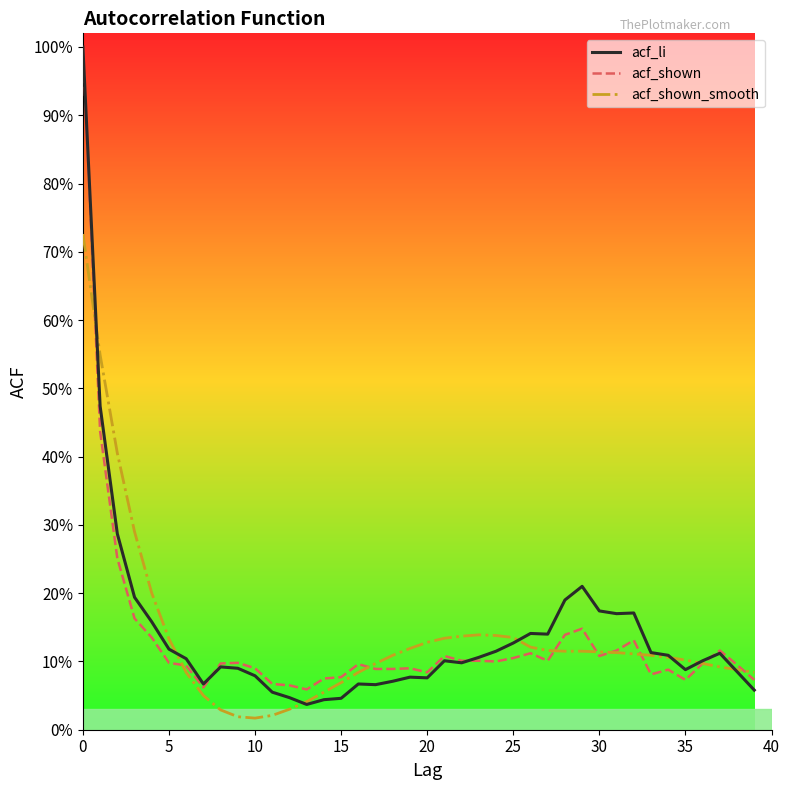

What are all the series names shown in the legend?

acf_li, acf_shown, acf_shown_smooth